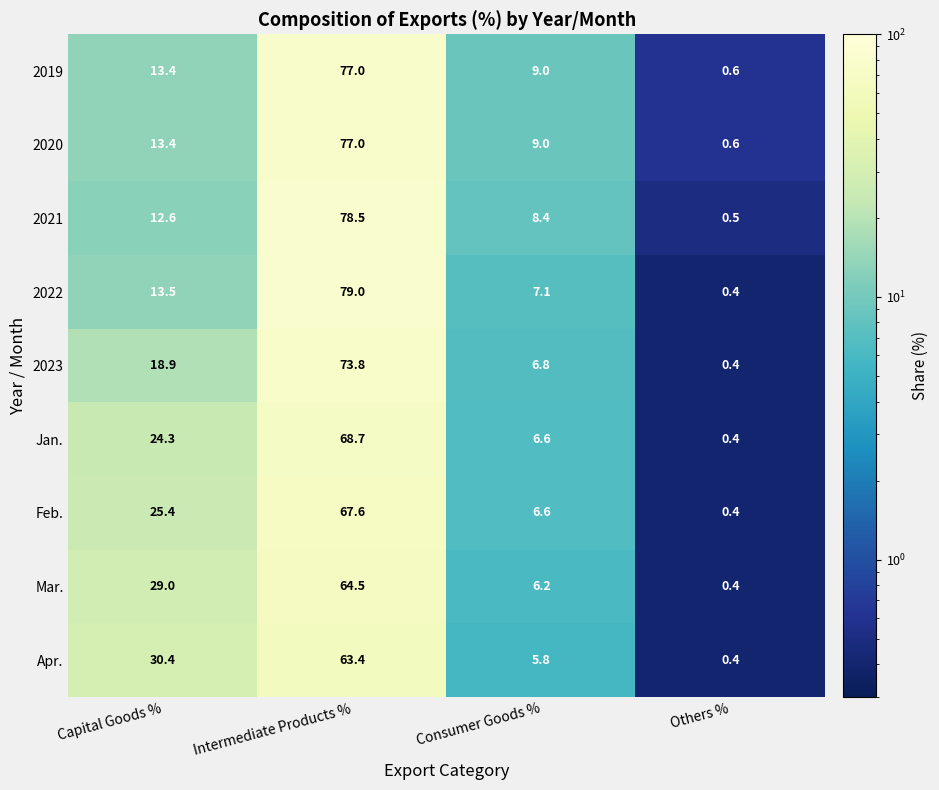

How many data points does each series have?

4